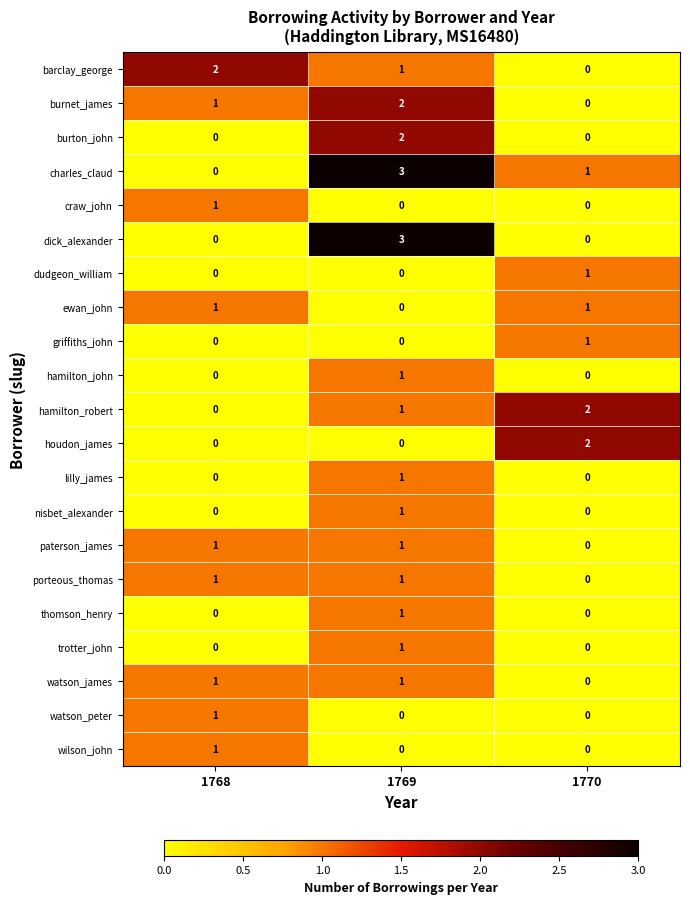

What is the greatest value displayed?

3